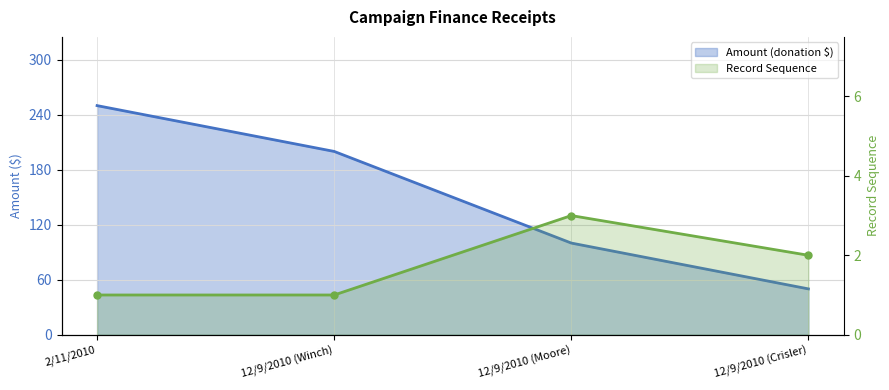

The value of Record Sequence at 2/11/2010 is 1. True or false?

True